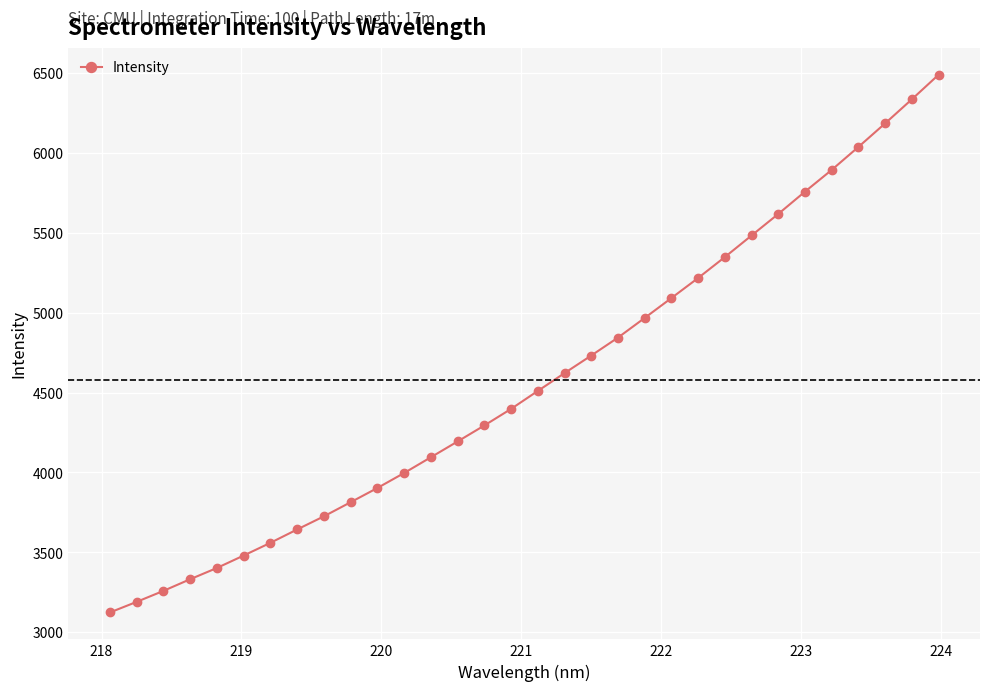

What is the greatest value displayed?

6489.4